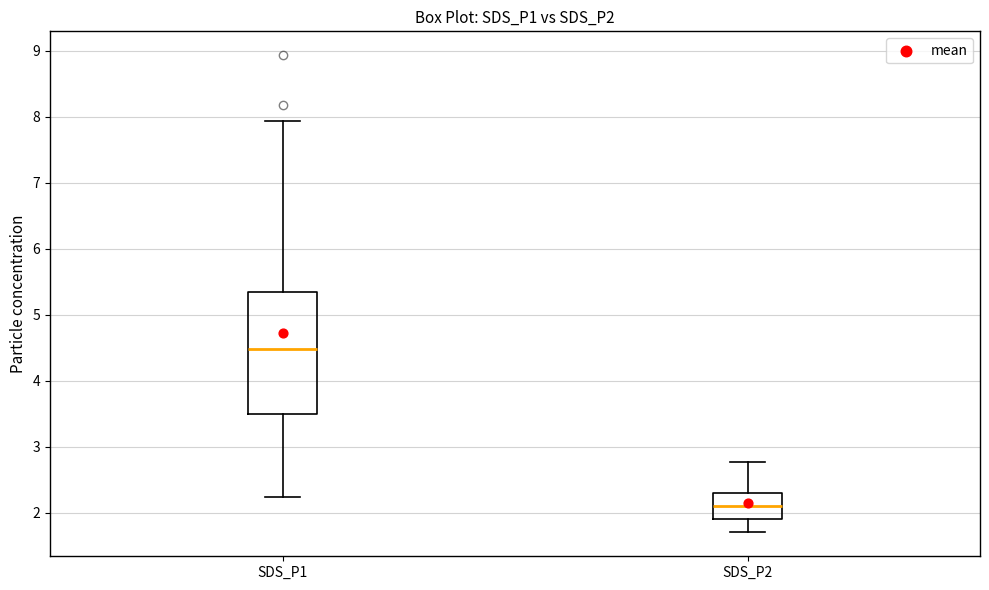

Where does the median line of the box for SDS_P1 sit on the y-axis? The values are not printed on the chart, so give them approximately, as read against the axis.

4.5